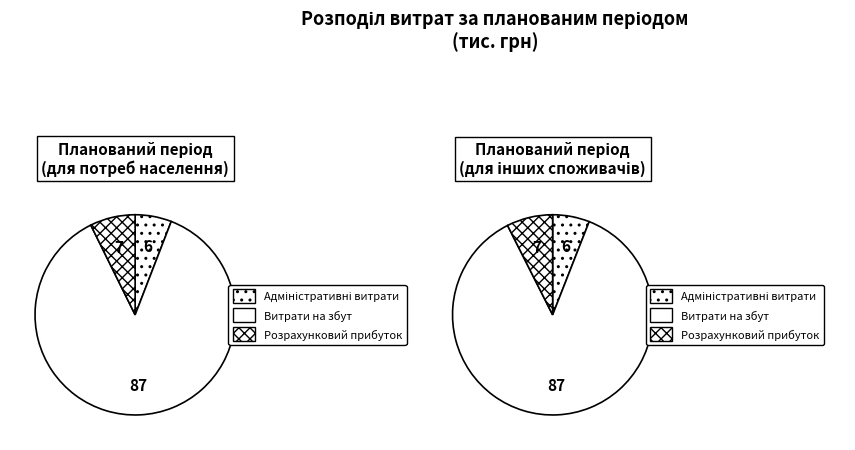

Rank the categories by value from highest to lowest.

Витрати на збут, Розрахунковий прибуток, Адміністративні витрати